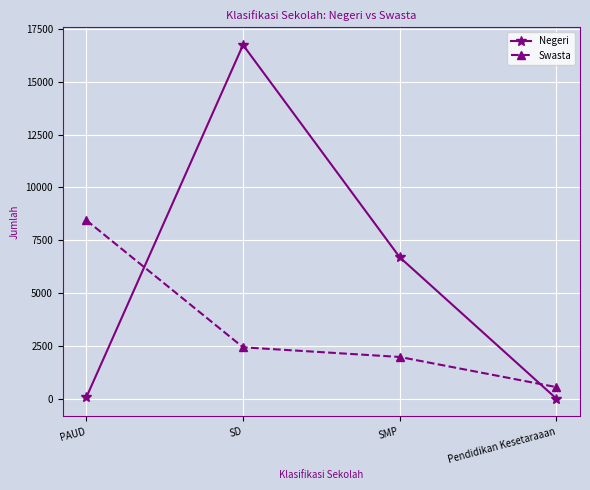

What is the label of the 4th point from the left?

Pendidikan Kesetaraaan